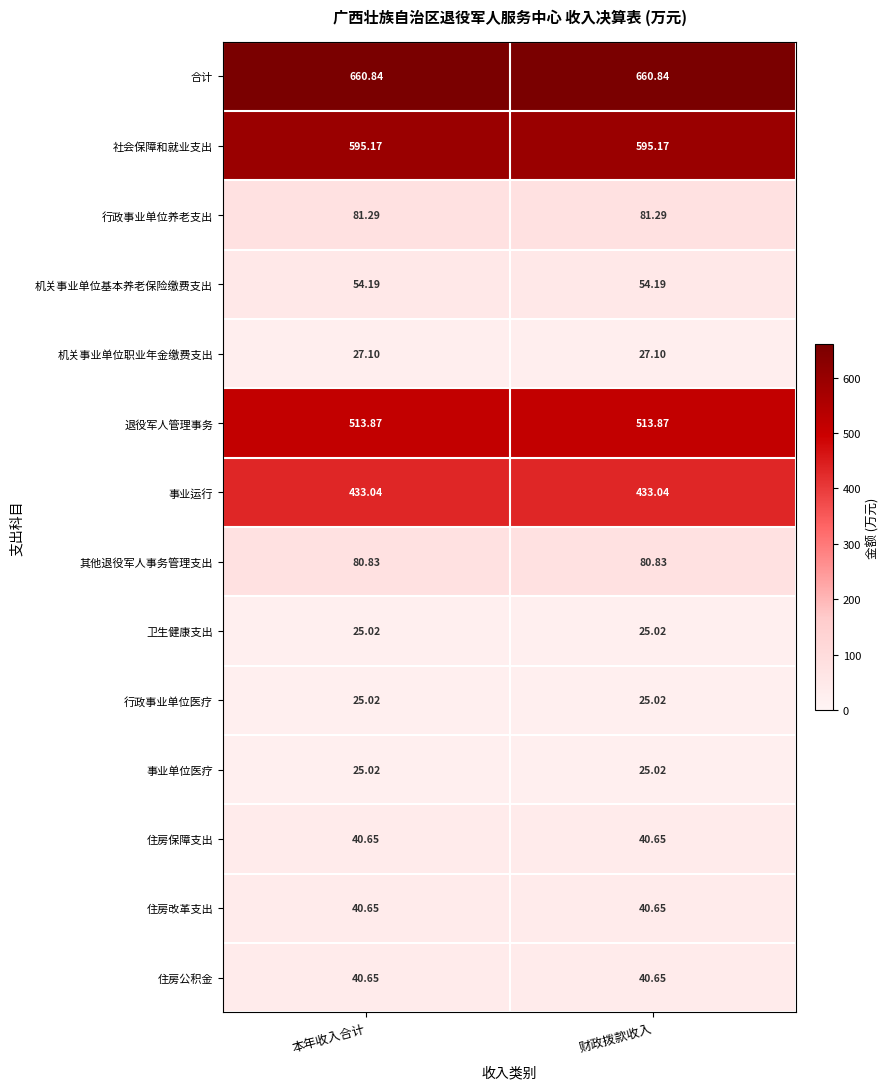

Which series has the largest total across all categories?

合计